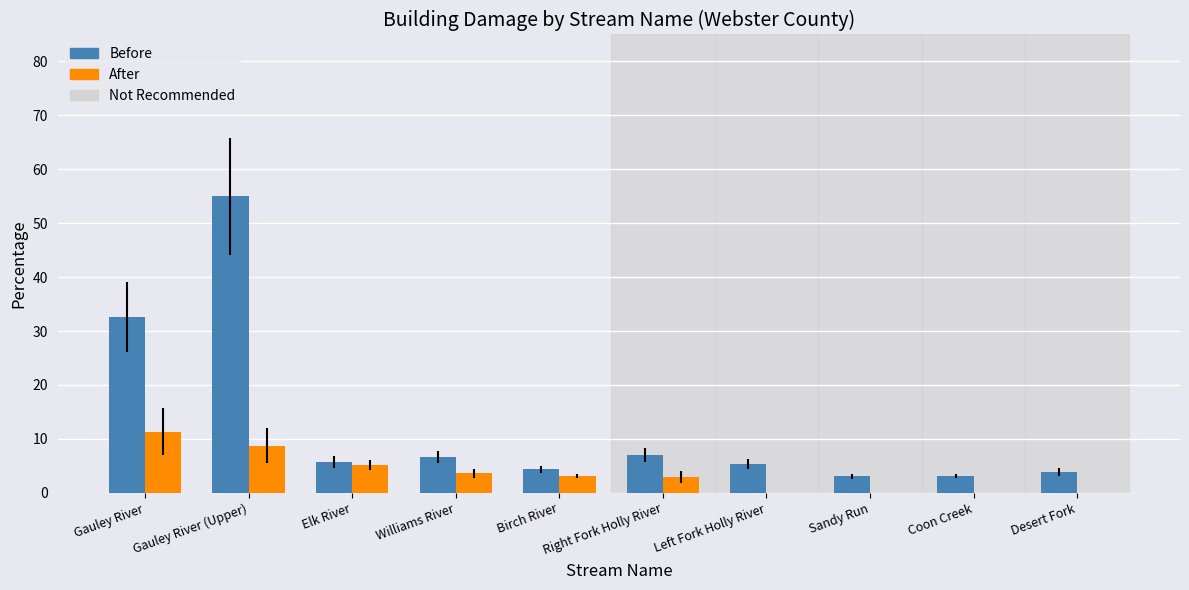

Is it true that Before equals 3.9 at Desert Fork?

True